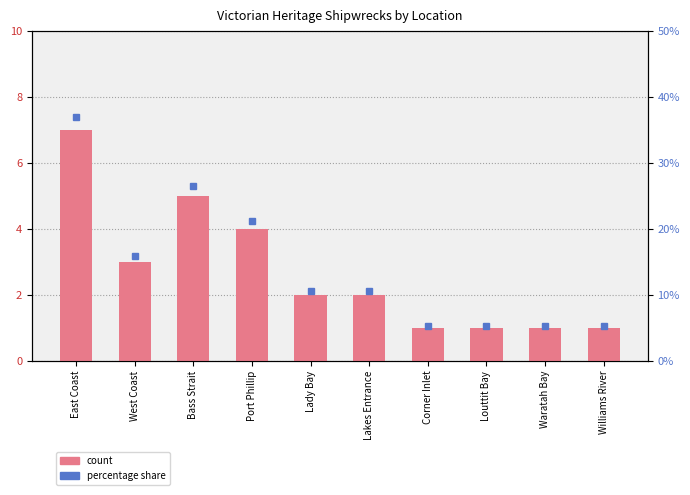

Reading left to right, list all the values displayed in this chart.

count: 7.0	3.0	5.0	4.0	2.0	2.0	1.0	1.0	1.0	1.0
percentile rank within the sample: 25.9	11.1	18.5	14.8	7.4	7.4	3.7	3.7	3.7	3.7